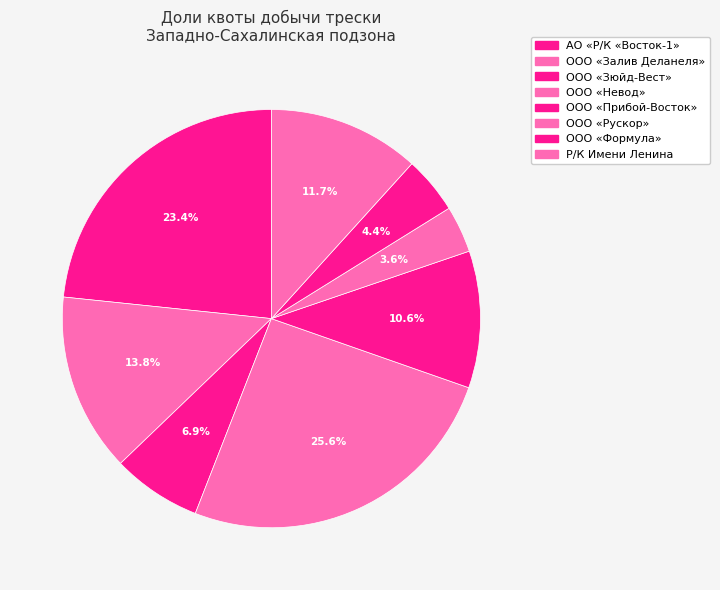

Count the number of slices in the pie.

8